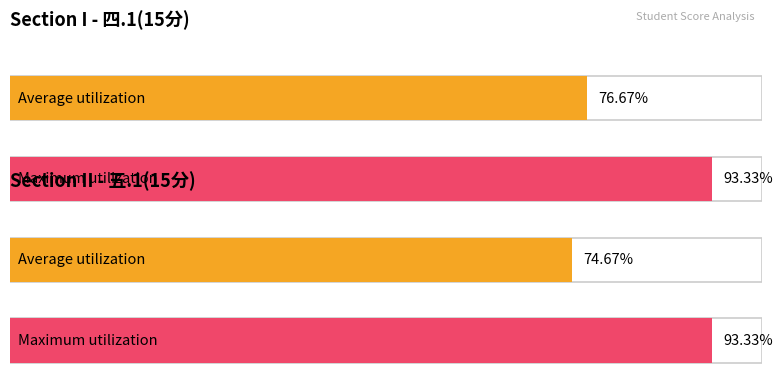

What are all the series names shown in the legend?

四.1(15分), 五.1(15分)